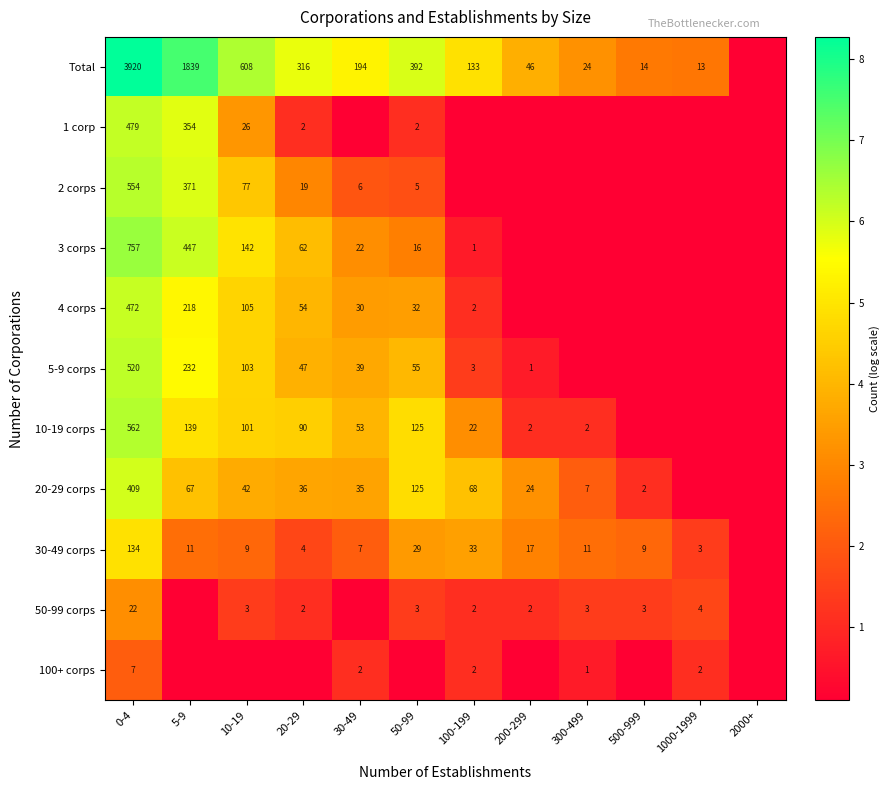

What is the approximate value of Total at 30-49?

5.3